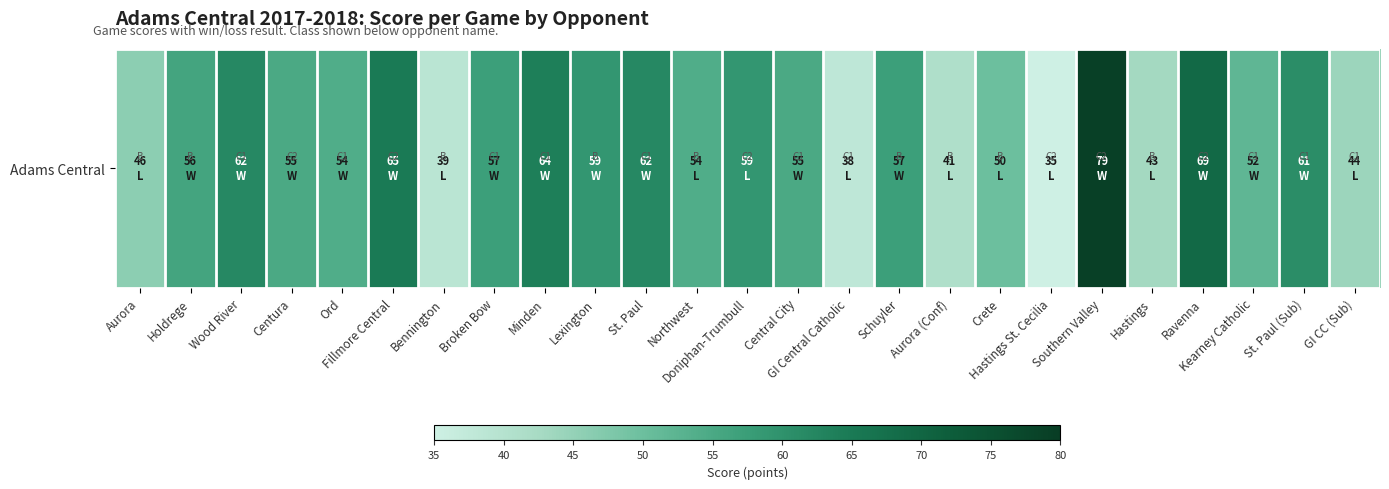

Between Centura and Central City, which is larger?

Centura